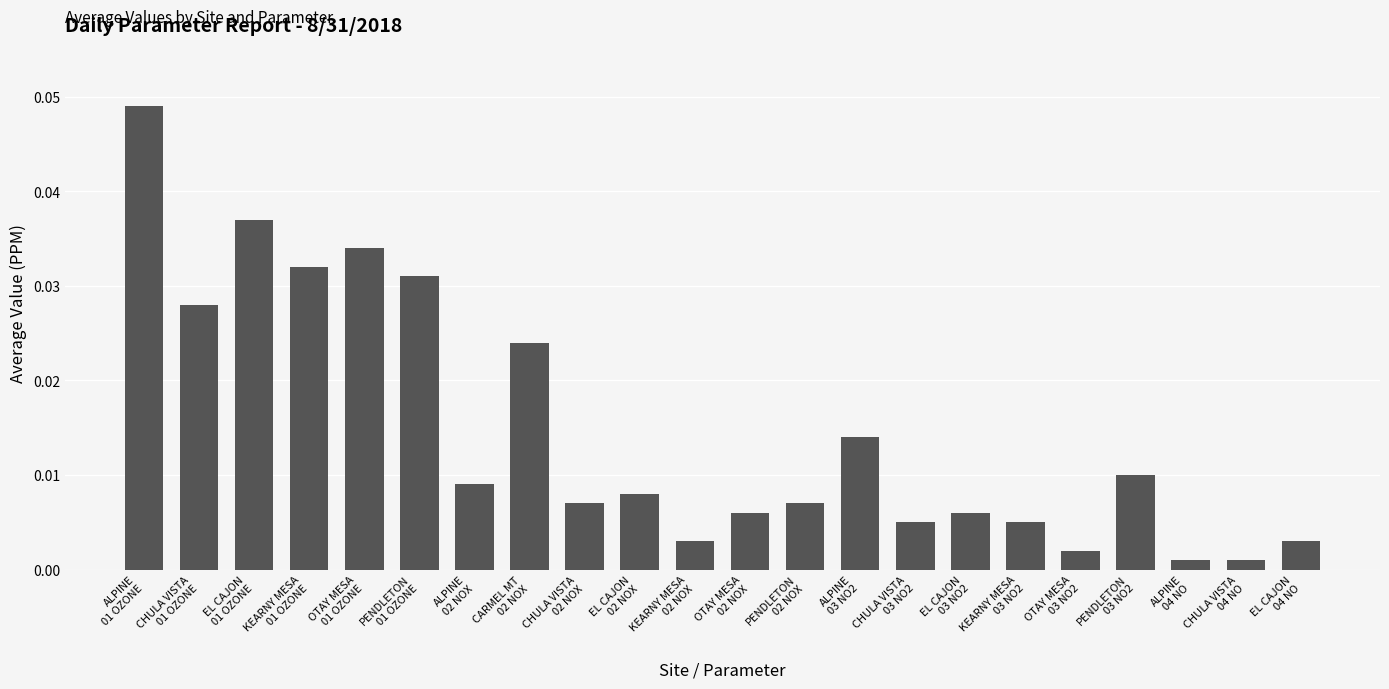

What is the sum of all values?

0.3